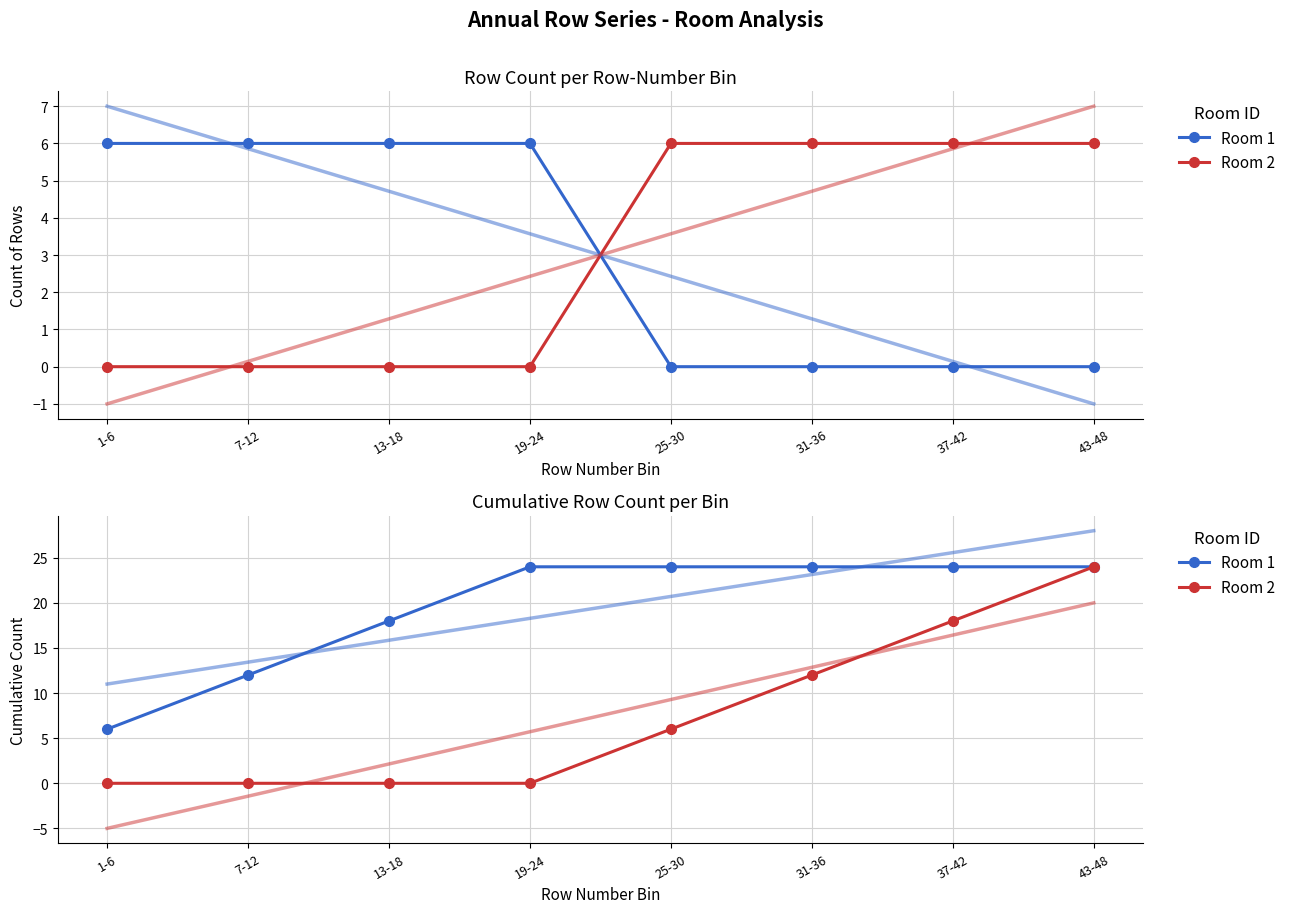

List the series in order of their peak value, highest first.

Room 1, Room 2